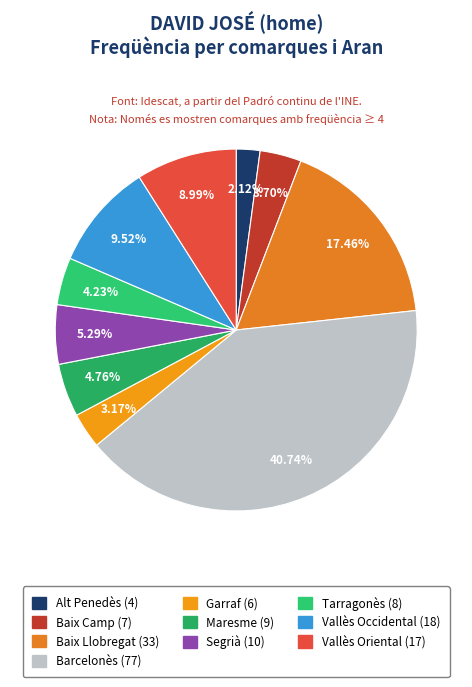

To the nearest percent, what is the difference between the Baix Llobregat and Vallès Oriental slice percentages?

8%